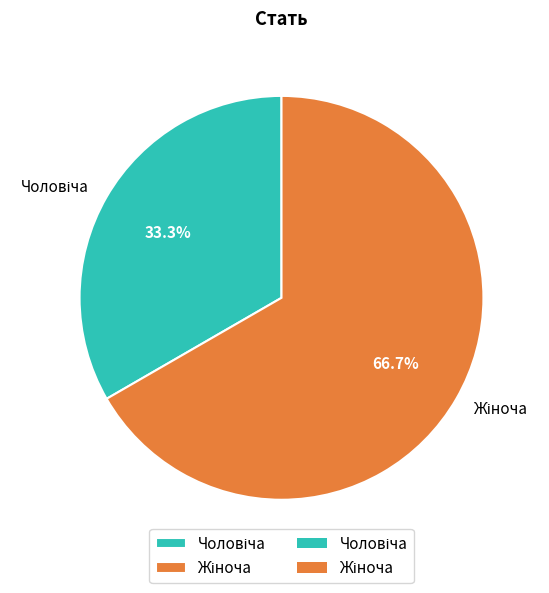

Does any single category account for the majority?

Yes